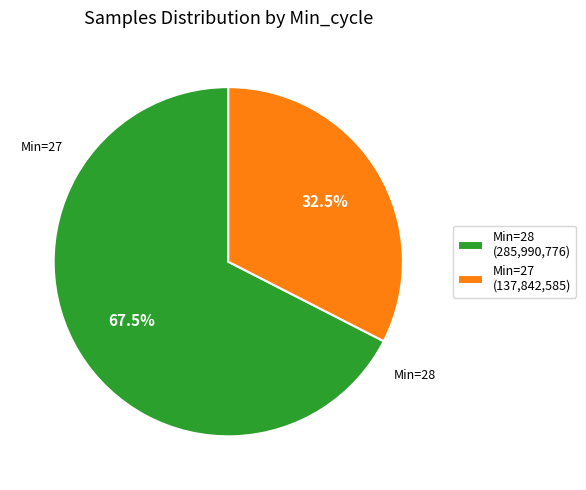

Which has a higher value, Min=28 (285,990,776) or Min=27 (137,842,585)?

Min=28 (285,990,776)